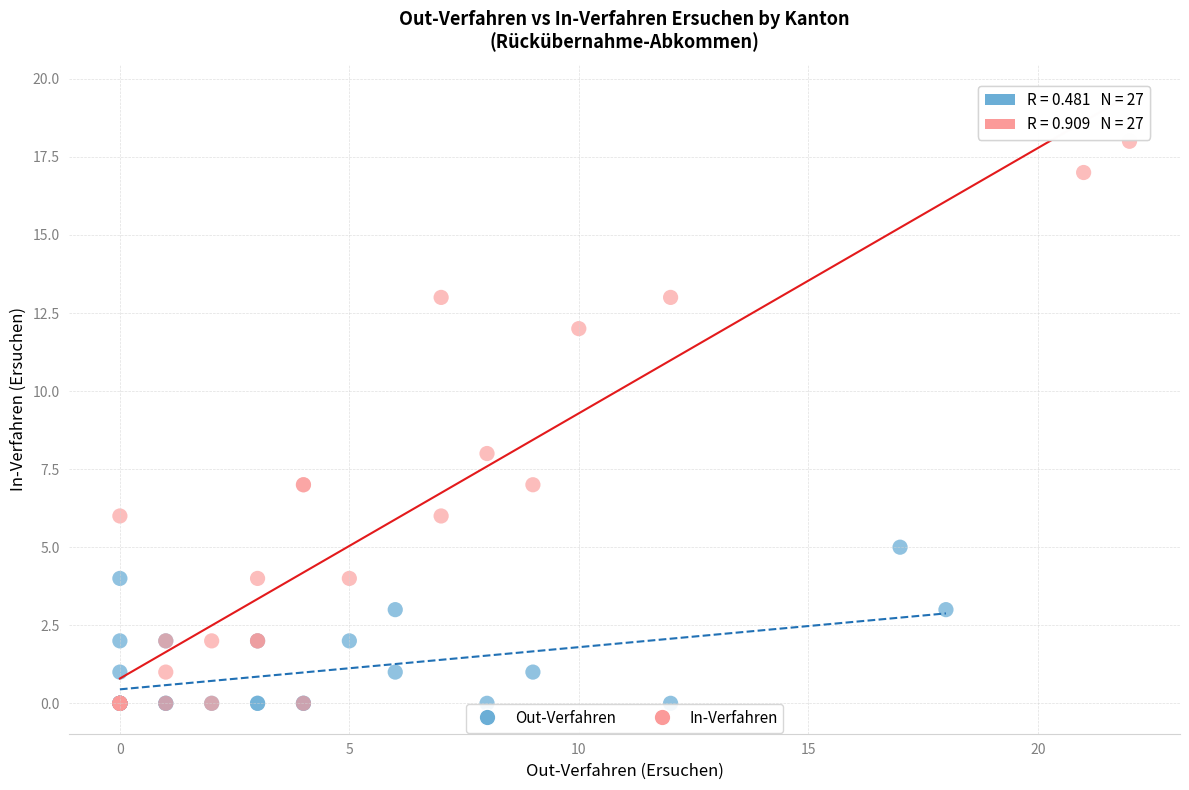

Which series has the widest spread of Y values?

In-Verfahren